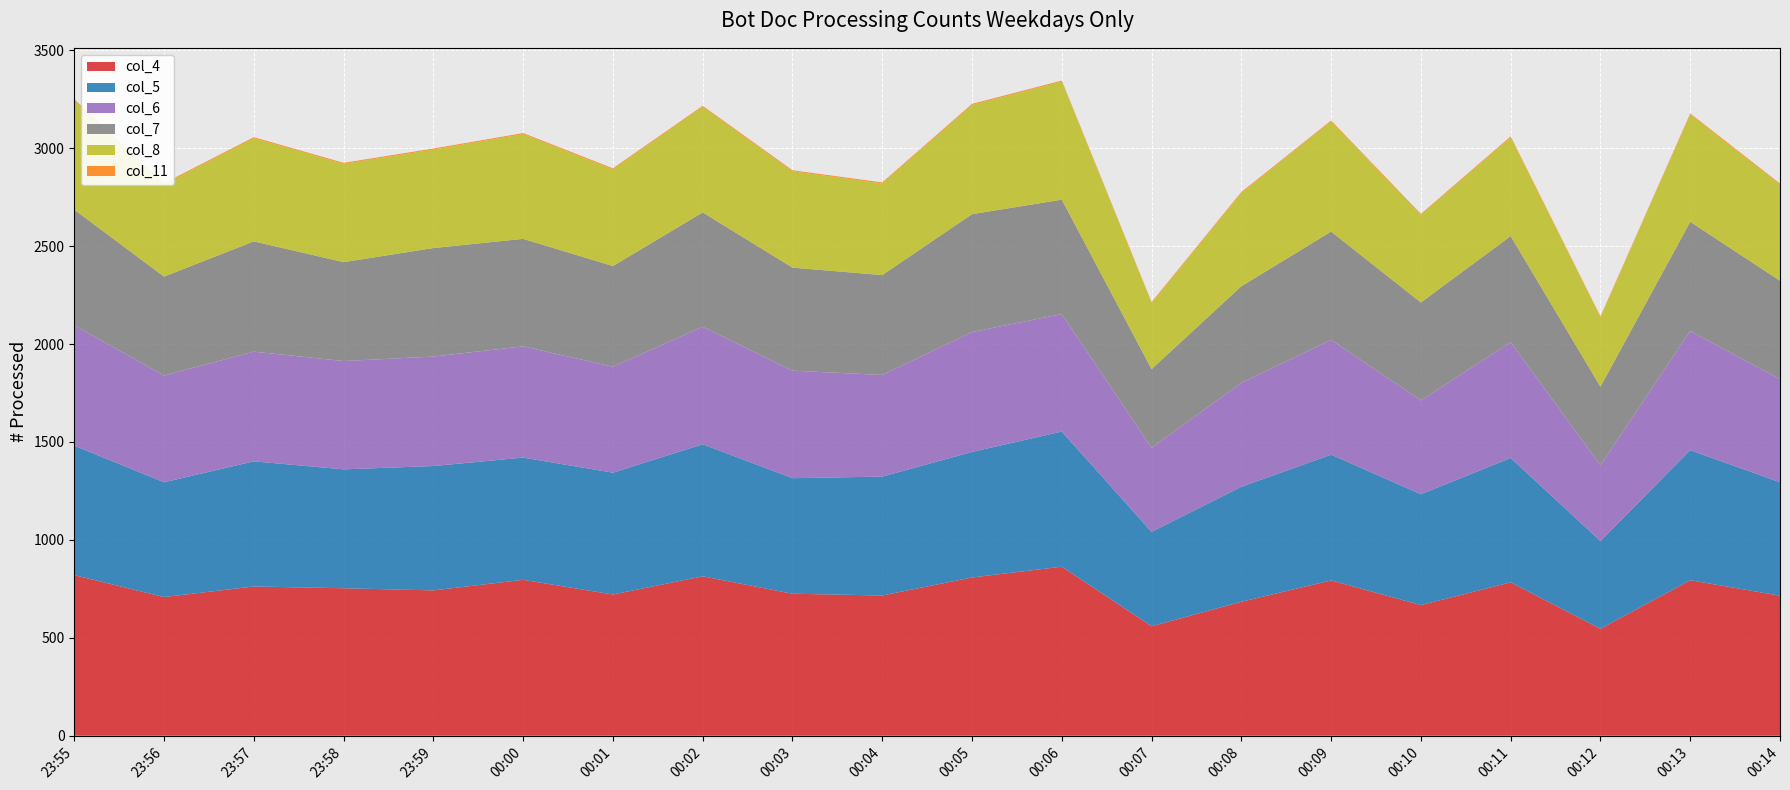

Reading left to right, transcribe all the data shown in this chart.

col_4: 820	708	762	753	742	796	721	814	725	716	808	863	559	684	793	667	783	546	794	715
col_5: 661	586	639	607	635	624	622	674	590	607	641	690	482	587	642	566	635	448	664	579
col_6: 615	545	560	553	559	568	541	600	549	519	612	600	429	531	586	479	591	387	608	527
col_7: 590	505	563	505	554	549	514	584	526	510	602	584	402	493	553	500	542	401	558	502
col_8: 559	472	527	502	503	535	494	539	492	468	558	603	337	476	562	447	504	354	548	491
col_11: 5	5	5	5	5	5	5	5	5	5	5	5	5	5	5	5	5	5	5	5